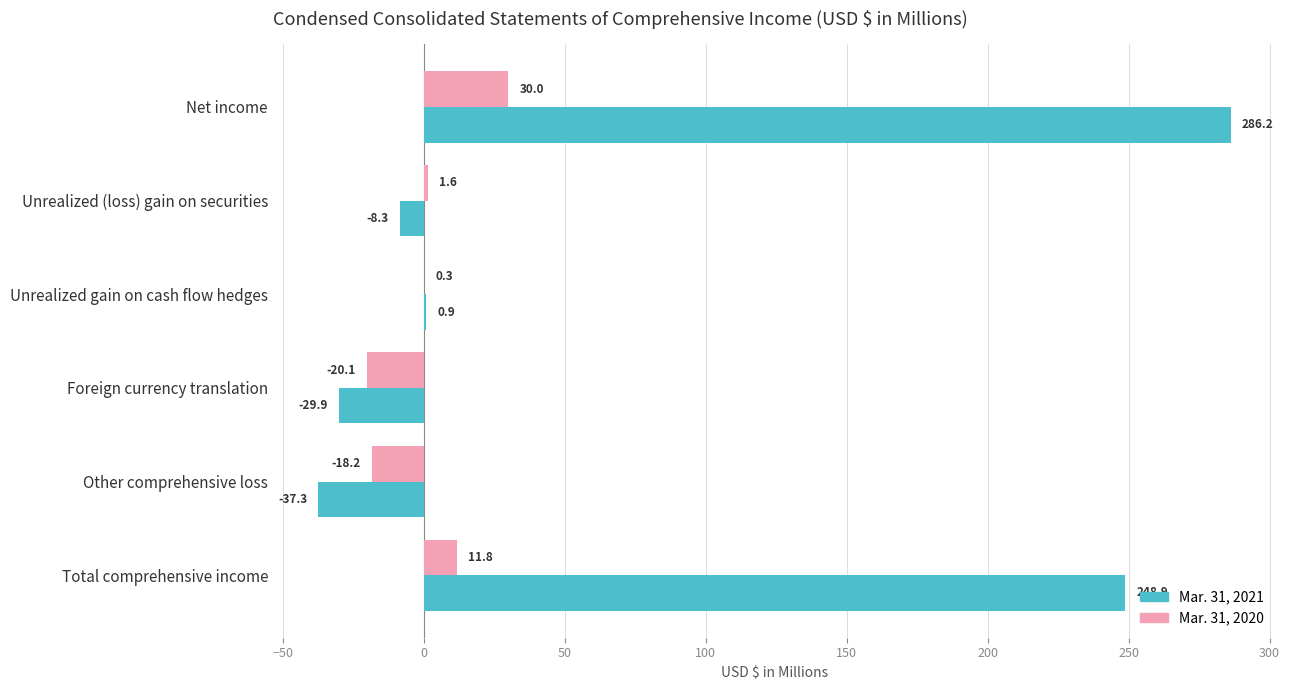

Which category has the highest value in the Mar. 31, 2020 series?

Net income